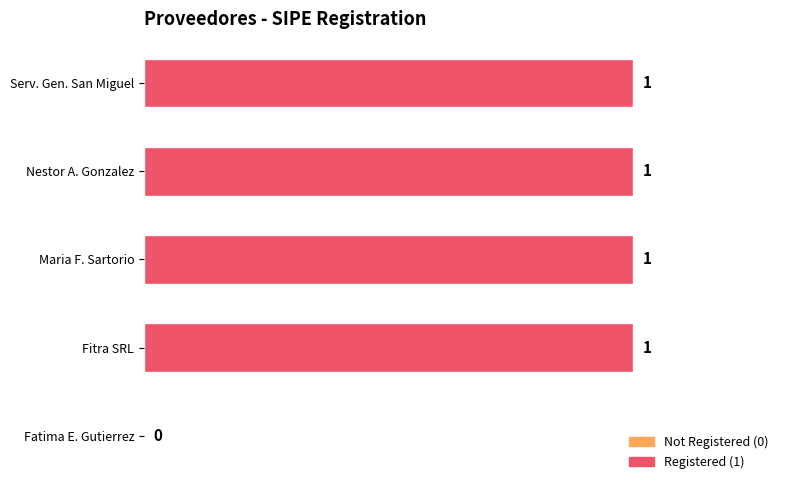

Are the bars grouped side by side (vs. stacked)?

No